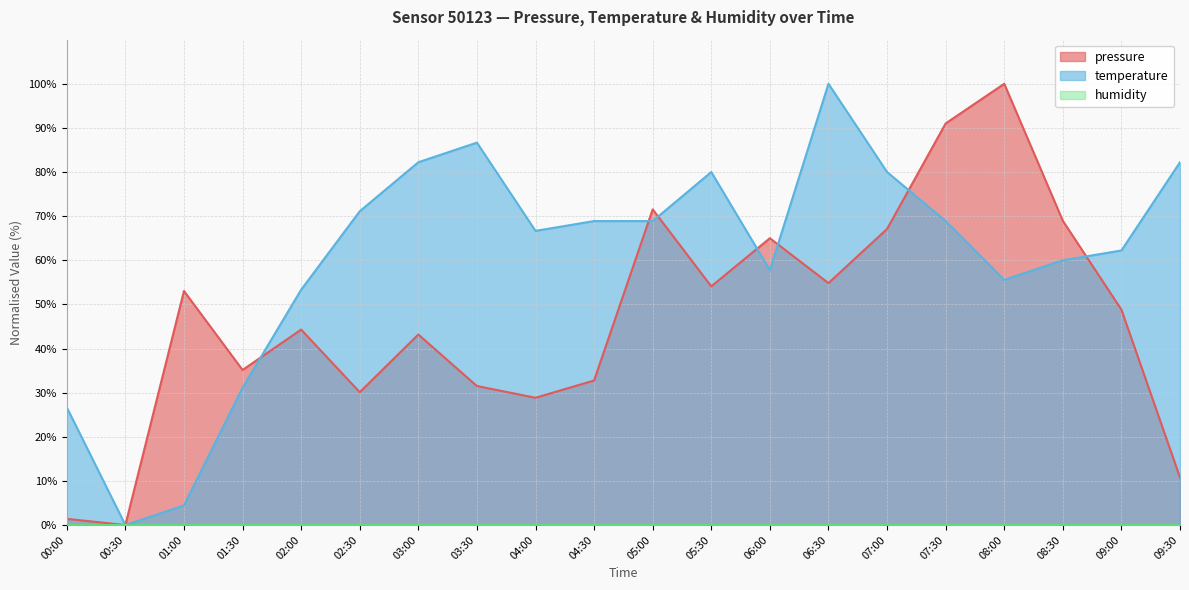

What is the spread (max minus min) of values at 06:00?

65.0